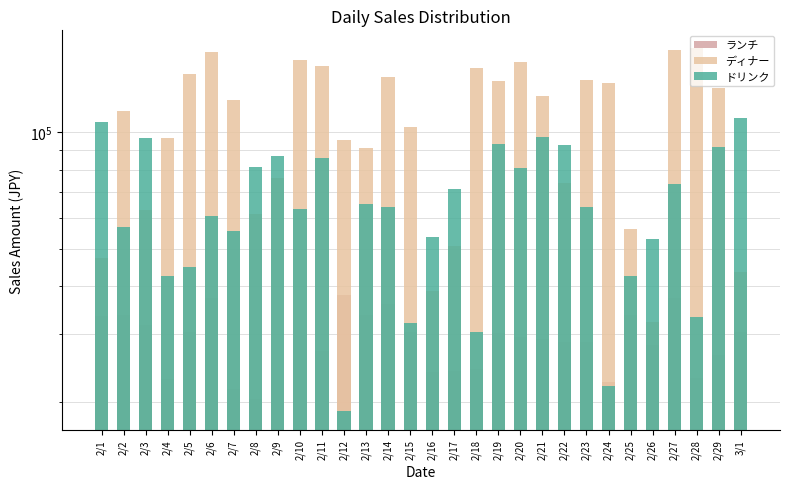

Is it true that ディナー equals 95390 at 2/12?

True